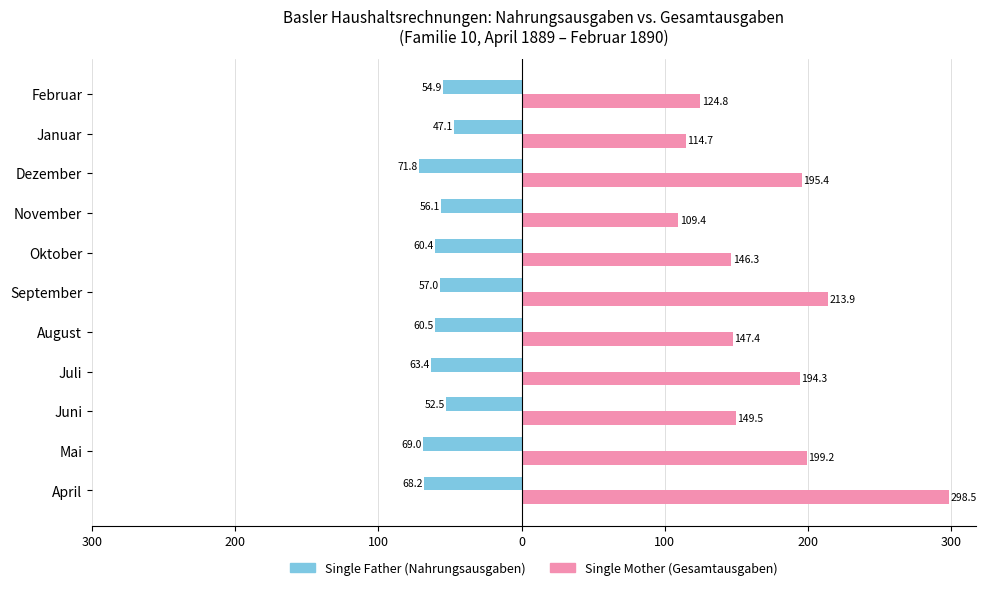

The Single Mother series shows 287.7 at Dezember. True or false?

False